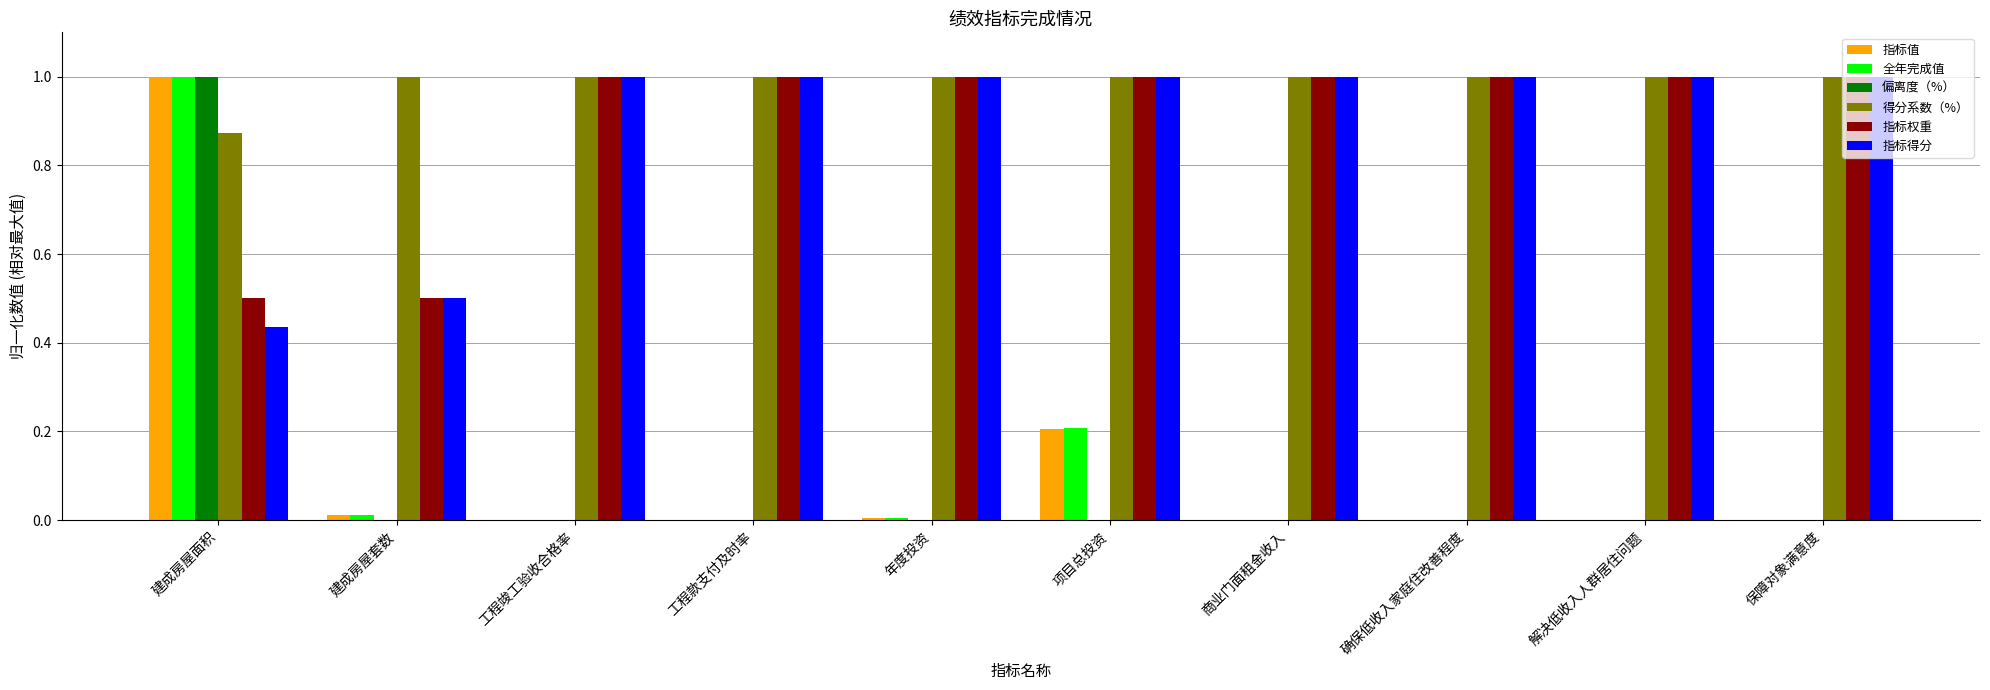

How many groups of bars are there?

10